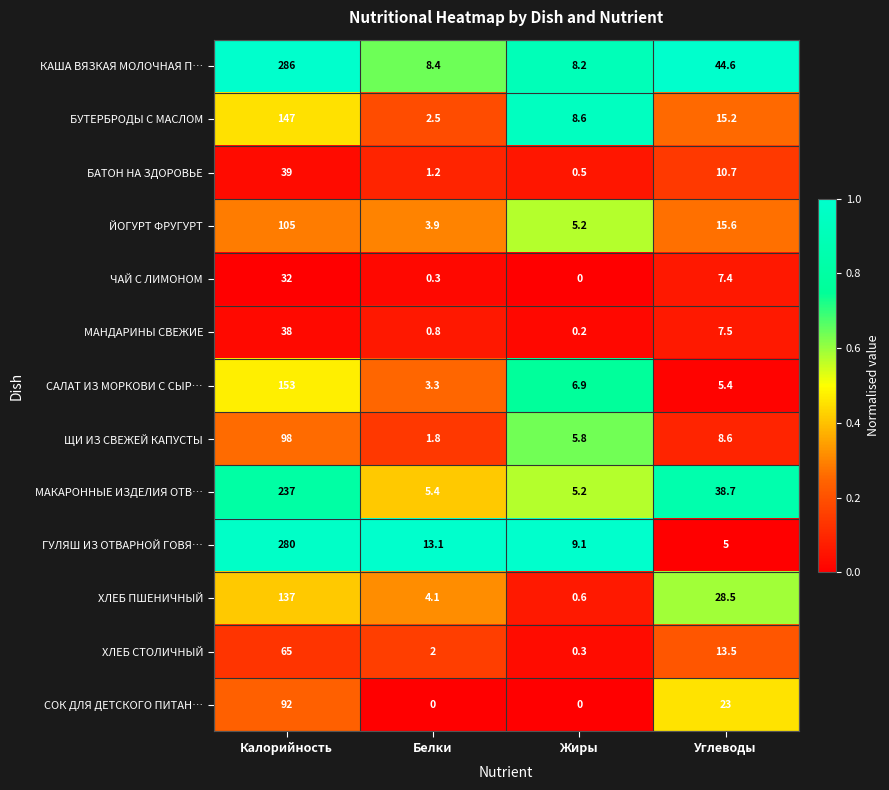

At which category is the sum across all series the highest?

Калорийность